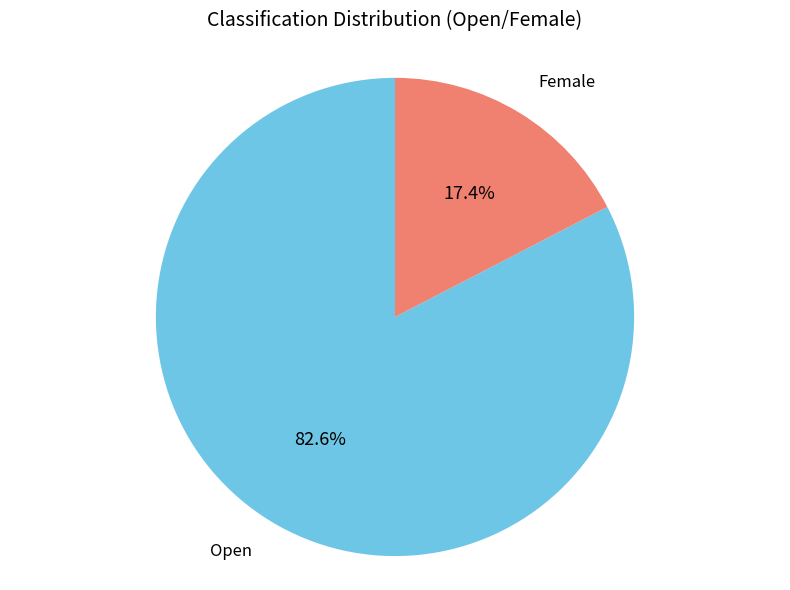

Is there a majority slice in this chart?

Yes